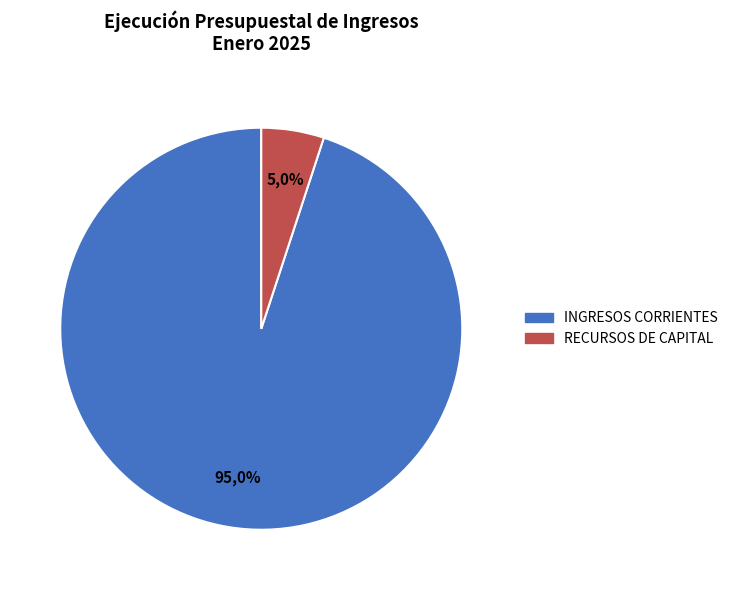

To the nearest percent, what percentage of the pie is INGRESOS CORRIENTES?

95%